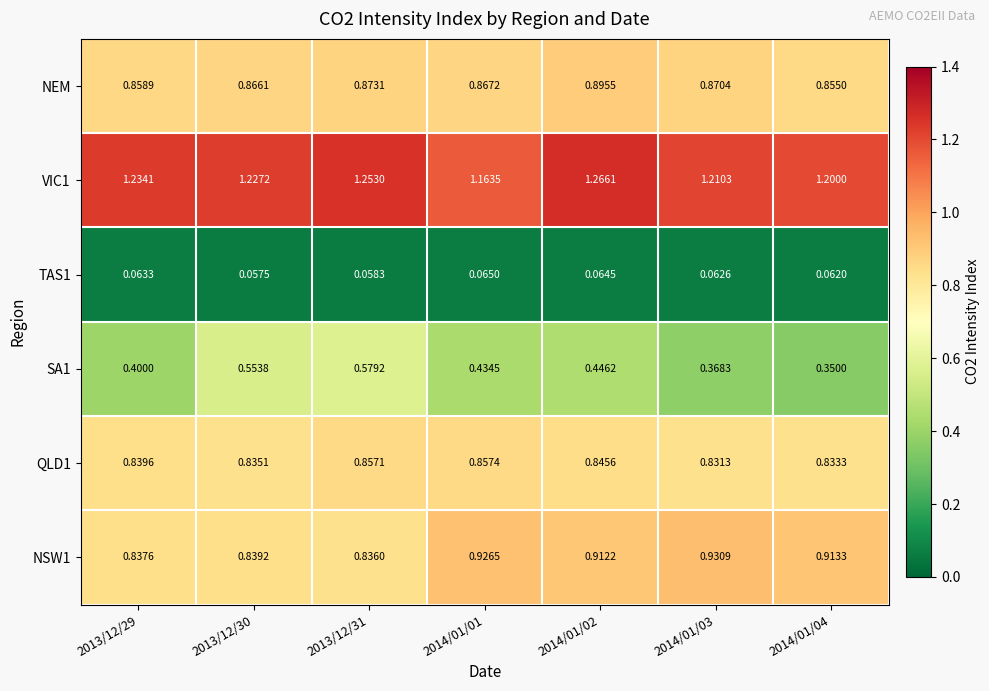

Is the value of SA1 at 2014/01/02 greater than the value of NEM at 2014/01/03?

No